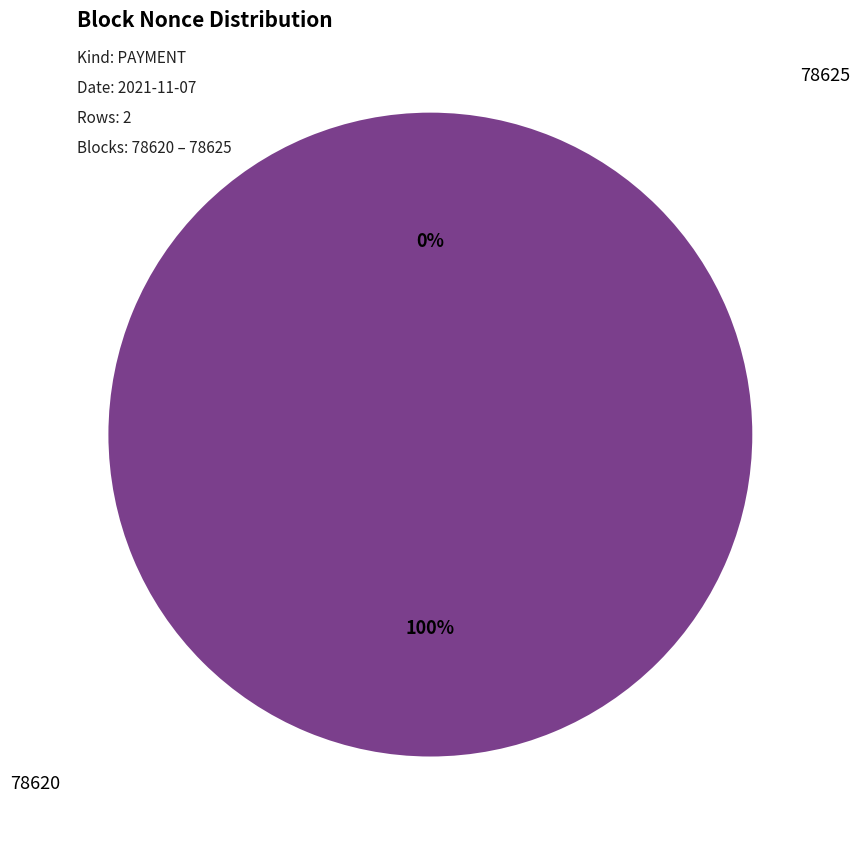

What percentage do 78620 and 78625 together represent?

100.0%